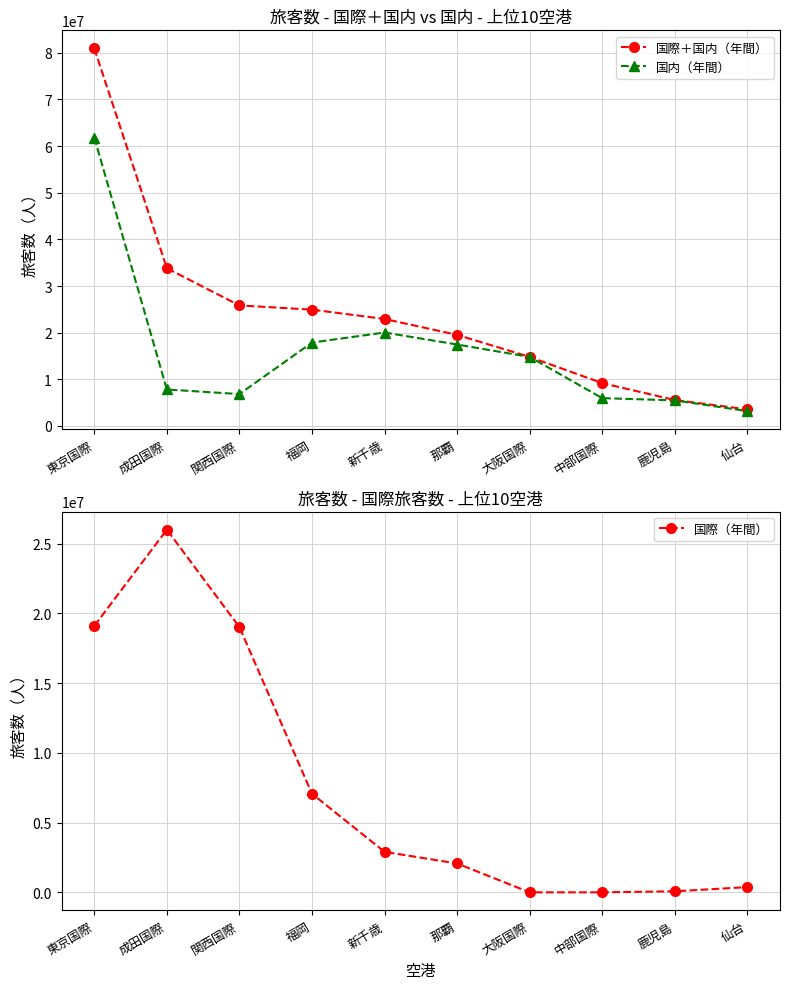

The value of 国際＋国内（年間） at 新千歳 is 9627445. True or false?

False